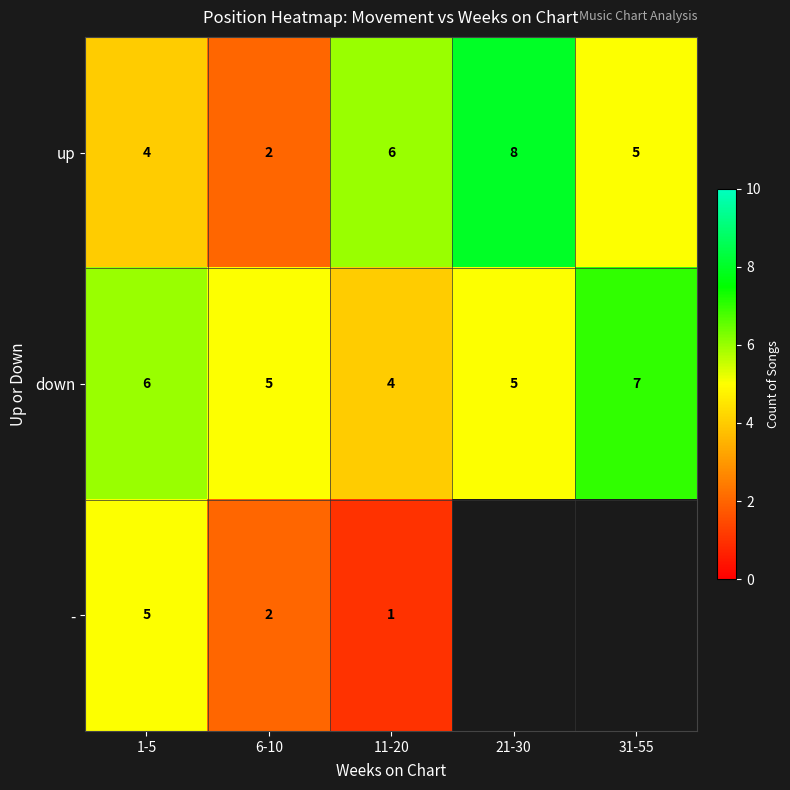

What is the total value across all series at 1-5?

15